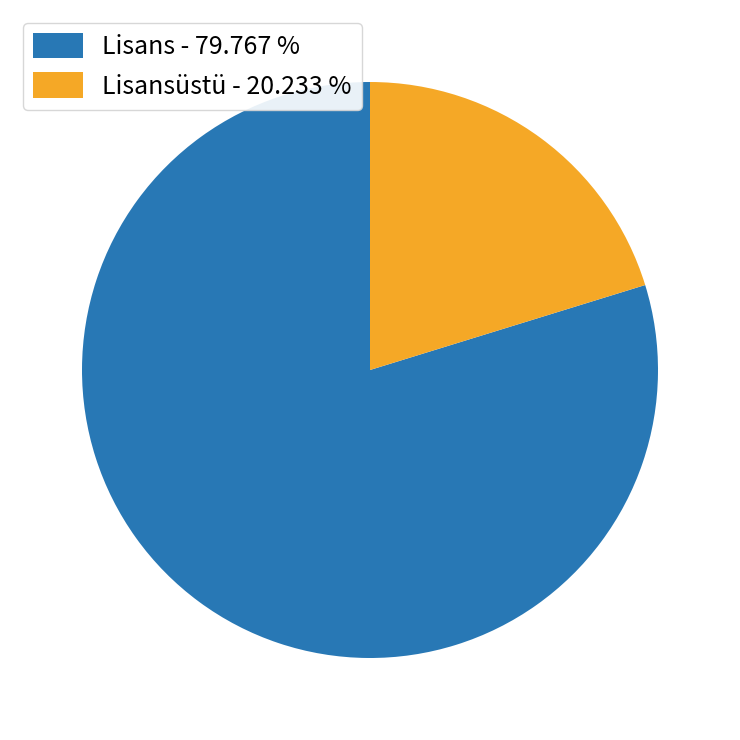

What is the ratio of the value at Lisansüstü - 20.233 % to the value at Lisans - 79.767 %?

0.3